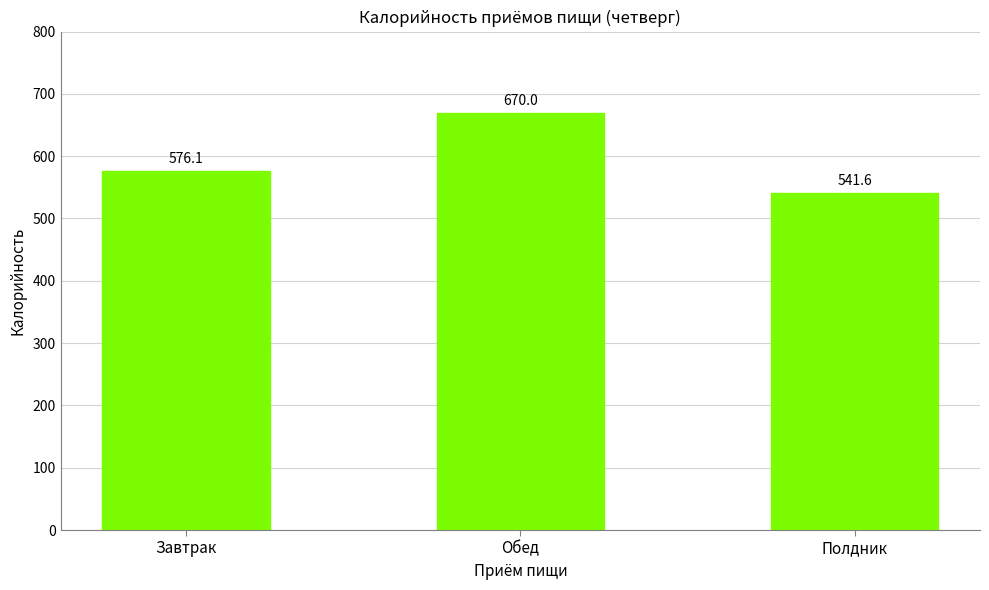

Reading right to left, transcribe all the data shown in this chart.

Полдник=541.6	Обед=670.0	Завтрак=576.1